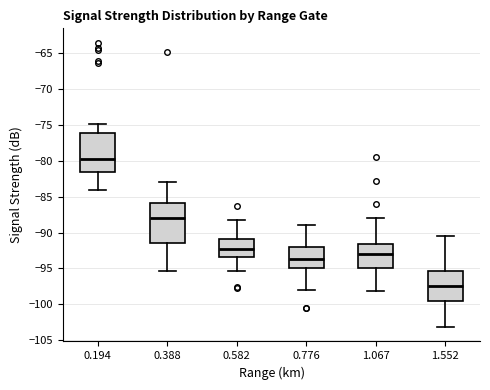

Which box's median line is the lowest?

1.552